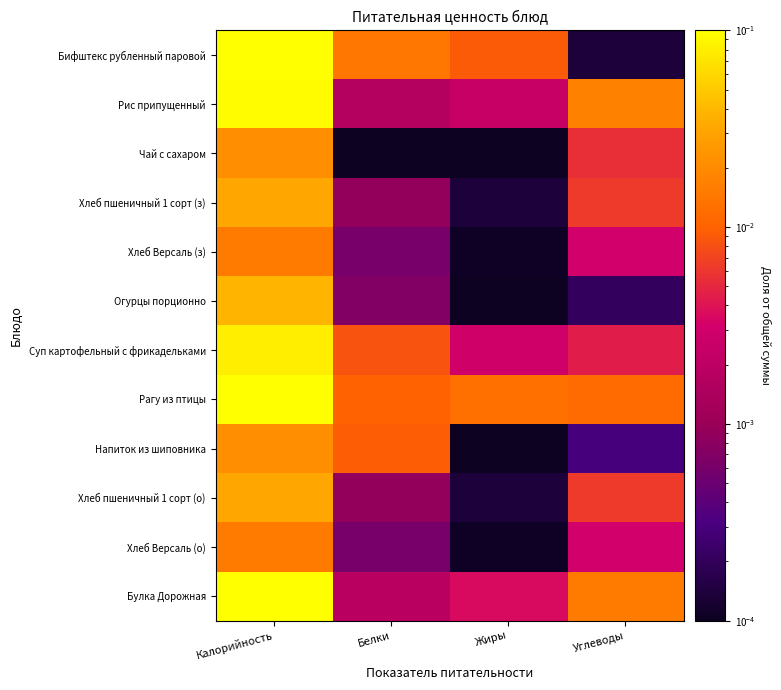

Reading left to right, list all the values displayed in this chart.

Бифштекс рубленный паровой: Калорийность=0.1	Белки=0.0	Жиры=0.0	Углеводы=0.0
Рис припущенный: Калорийность=0.1	Белки=0.0	Жиры=0.0	Углеводы=0.0
Чай с сахаром: Калорийность=0.0	Белки=0.0	Жиры=0.0	Углеводы=0.0
Хлеб пшеничный 1 сорт (з): Калорийность=0.0	Белки=0.0	Жиры=0.0	Углеводы=0.0
Хлеб Версаль (з): Калорийность=0.0	Белки=0.0	Жиры=0.0	Углеводы=0.0
Огурцы порционно: Калорийность=0.0	Белки=0.0	Жиры=0.0	Углеводы=0.0
Суп картофельный с фрикадельками: Калорийность=0.1	Белки=0.0	Жиры=0.0	Углеводы=0.0
Рагу из птицы: Калорийность=0.1	Белки=0.0	Жиры=0.0	Углеводы=0.0
Напиток из шиповника: Калорийность=0.0	Белки=0.0	Жиры=0.0	Углеводы=0.0
Хлеб пшеничный 1 сорт (о): Калорийность=0.0	Белки=0.0	Жиры=0.0	Углеводы=0.0
Хлеб Версаль (о): Калорийность=0.0	Белки=0.0	Жиры=0.0	Углеводы=0.0
Булка Дорожная: Калорийность=0.1	Белки=0.0	Жиры=0.0	Углеводы=0.0